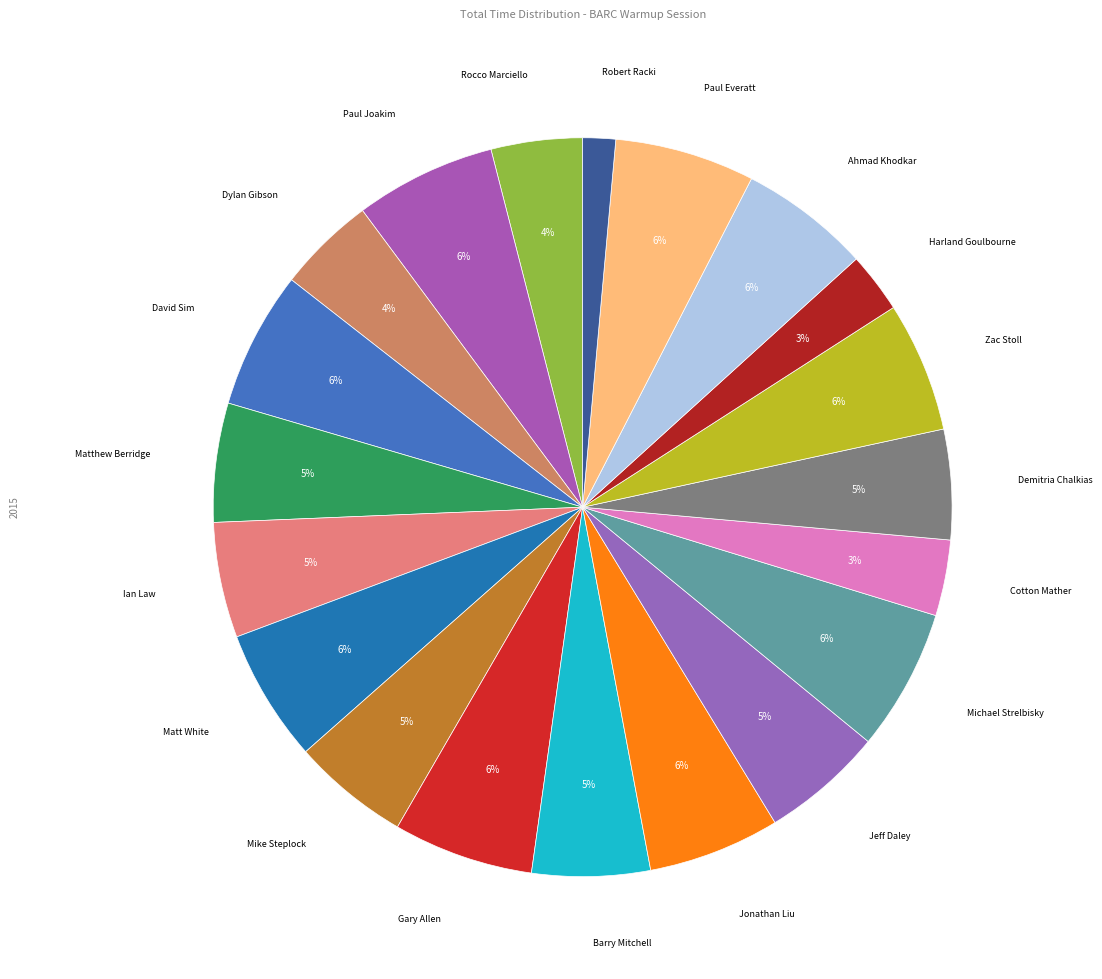

How many segments does this pie chart have?

20